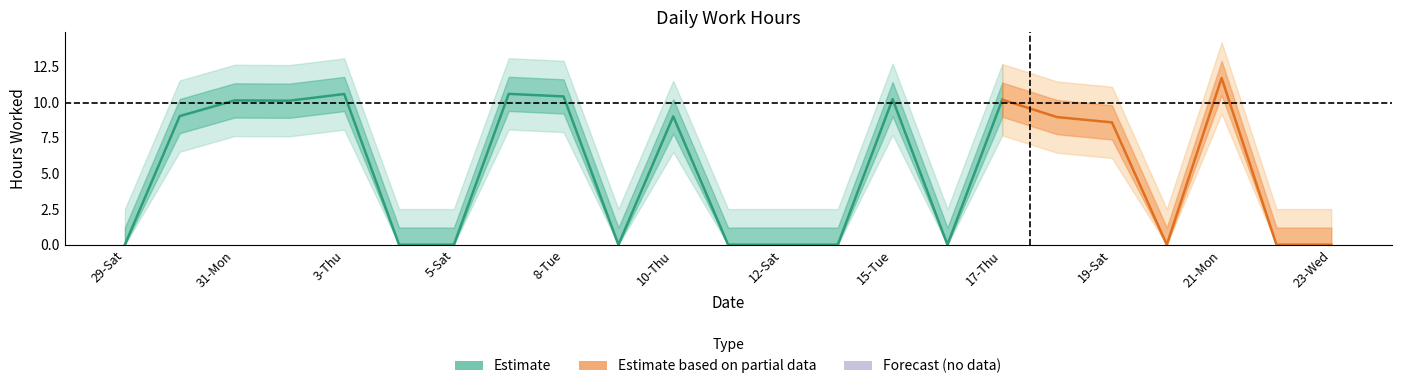

At which label does the data first exceed 8?

30-Sun